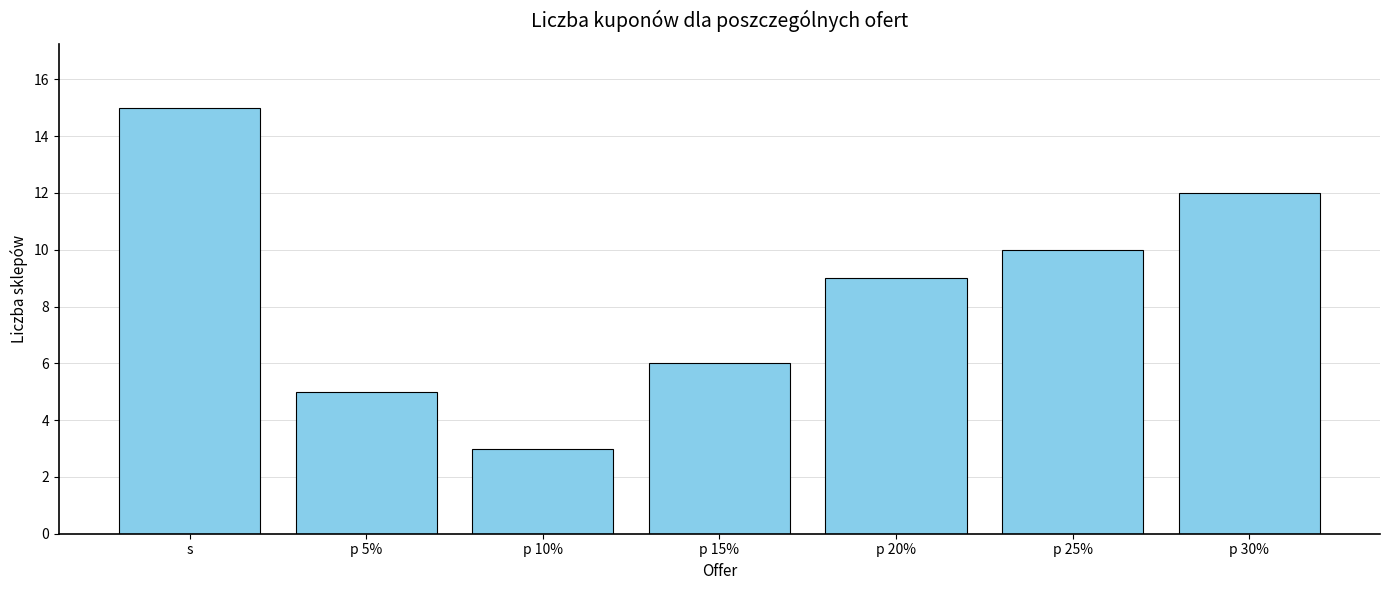

What is the difference between the maximum and minimum values?

12